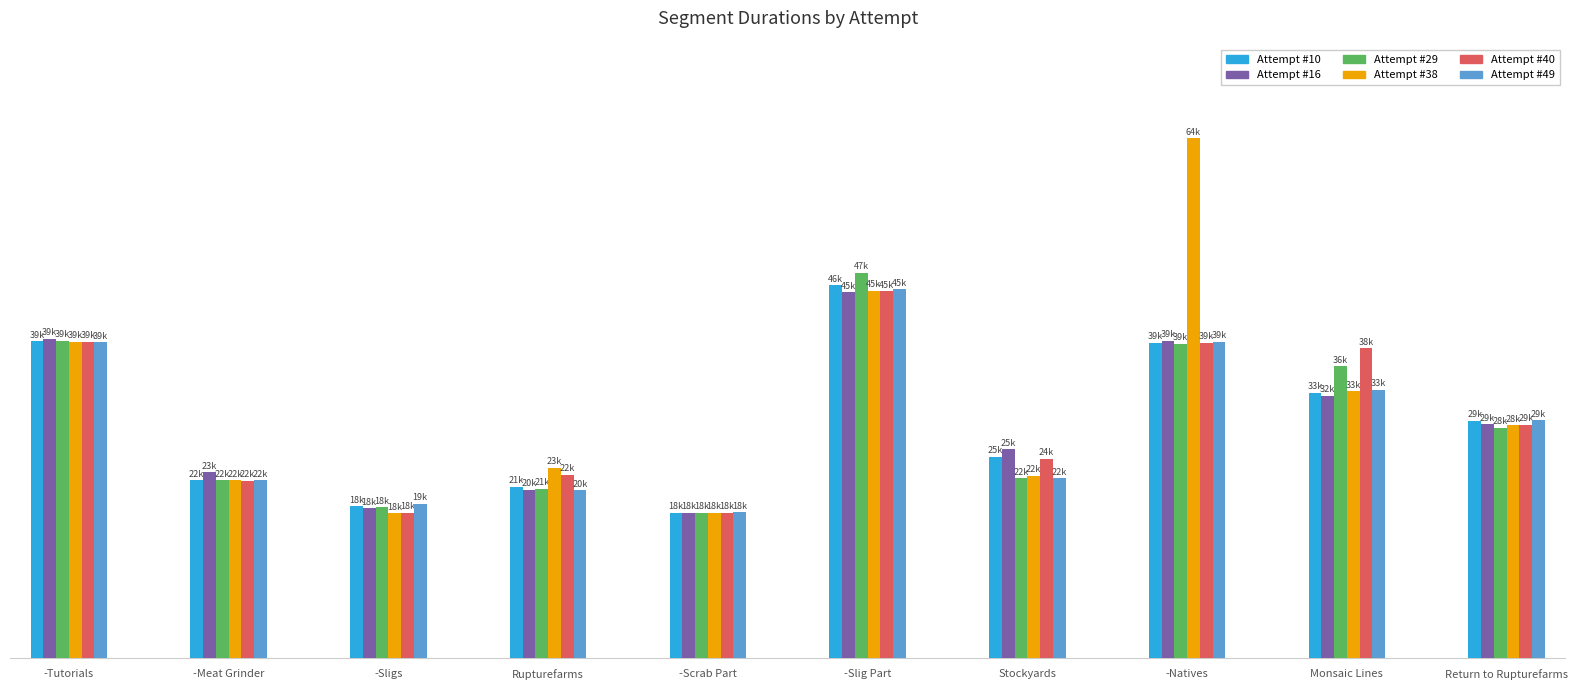

At how many categories does at least one series exceed 25179?

6